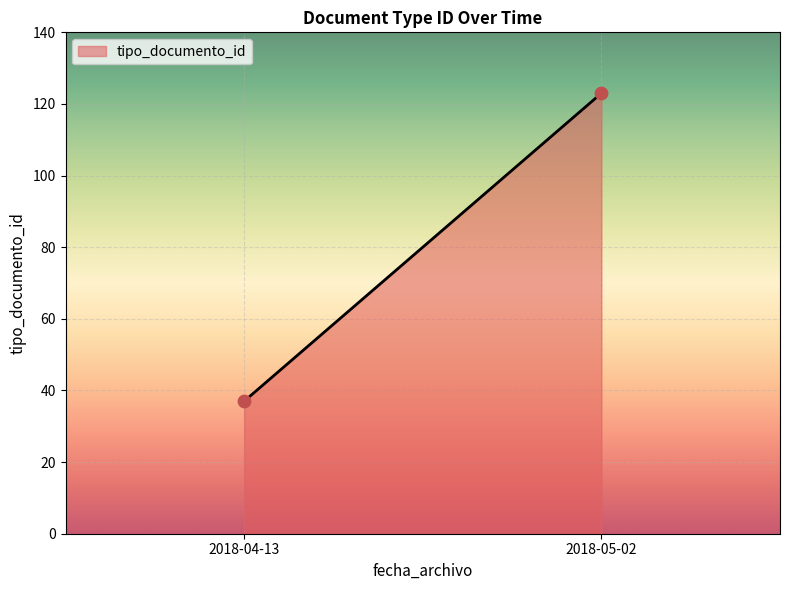

What is the average Y value?

80